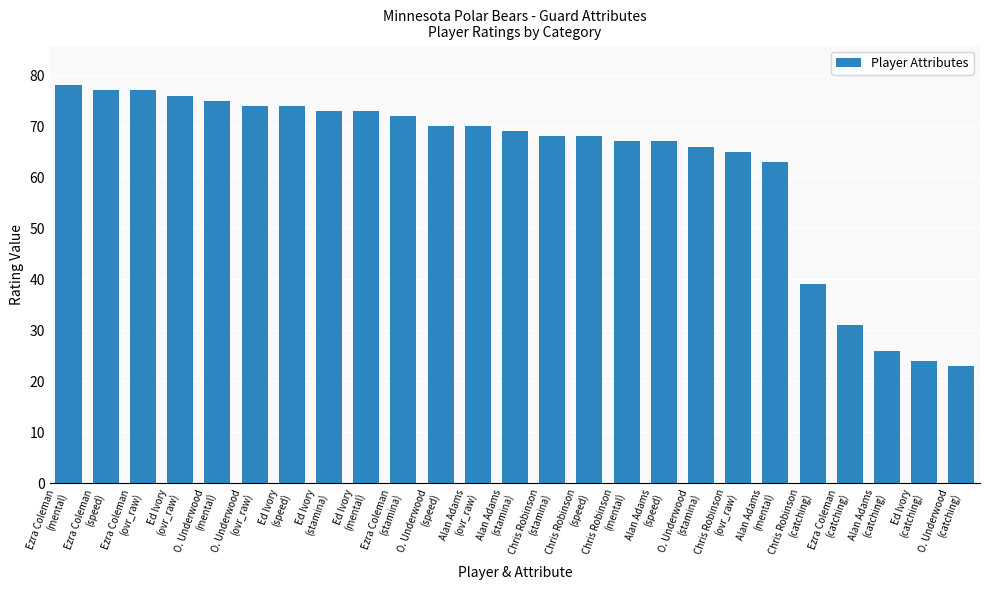

The chart shows a value of 9 at Alan Adams
(catching). True or false?

False